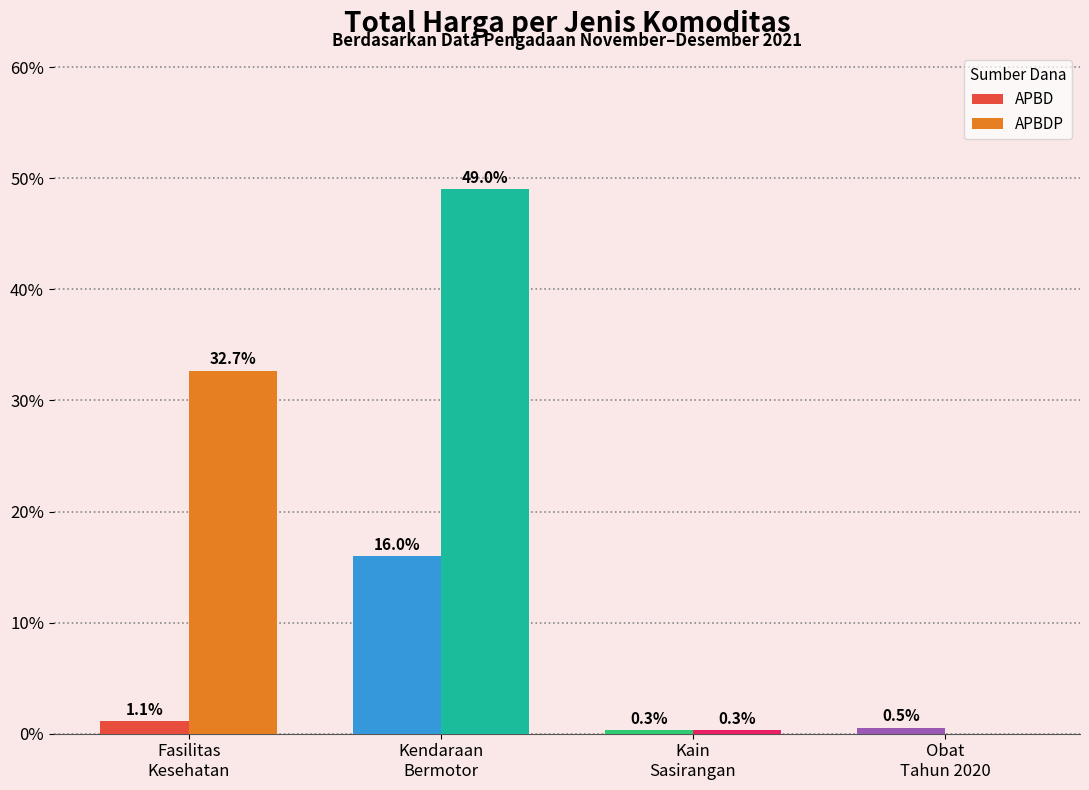

Which series has the largest total across all categories?

APBDP